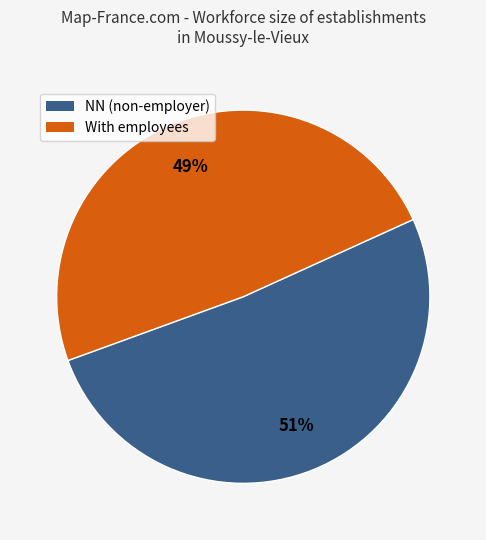

To the nearest percent, what portion does NN (non-employer) represent?

51%